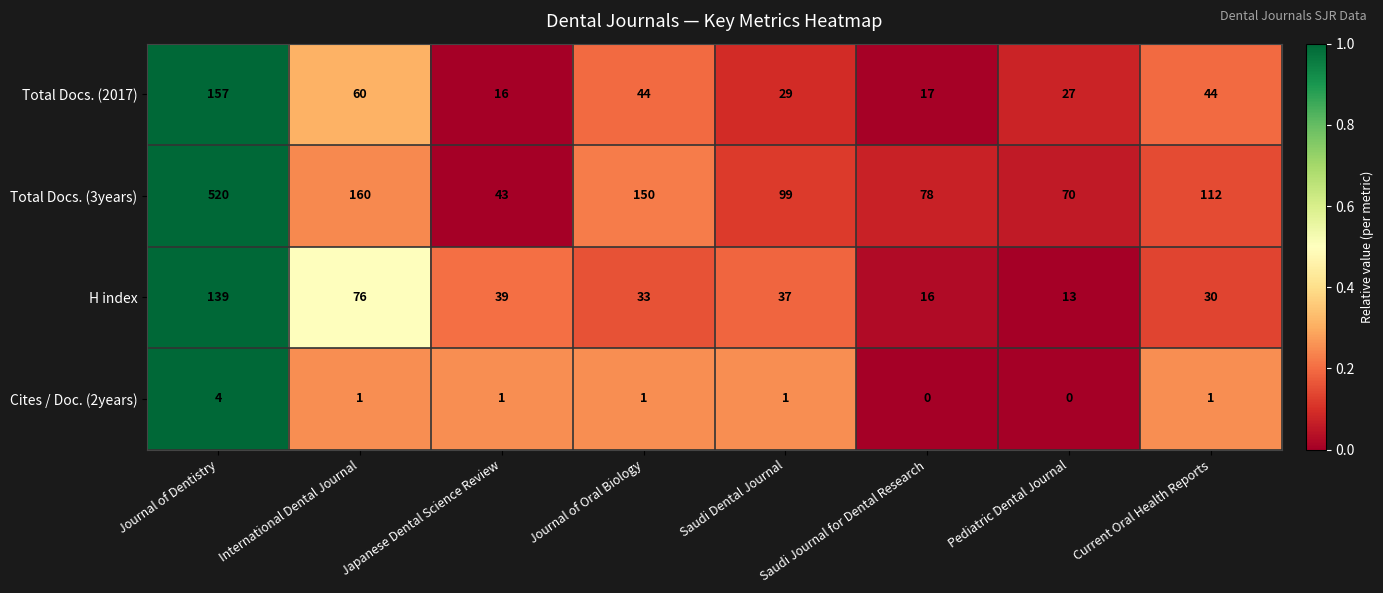

The value of Total Docs. (2017) at Saudi Journal for Dental Research is 17. True or false?

True